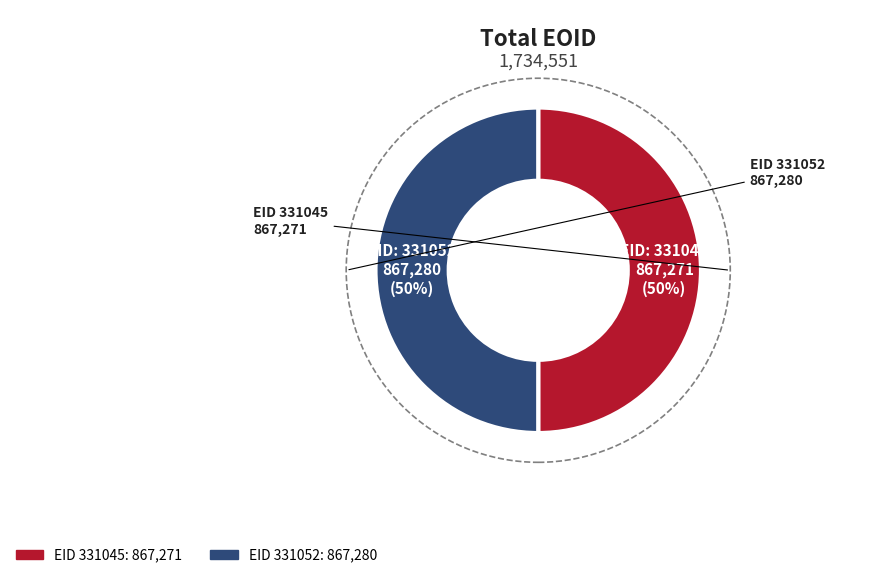

To the nearest percent, what is the average slice percentage?

50%